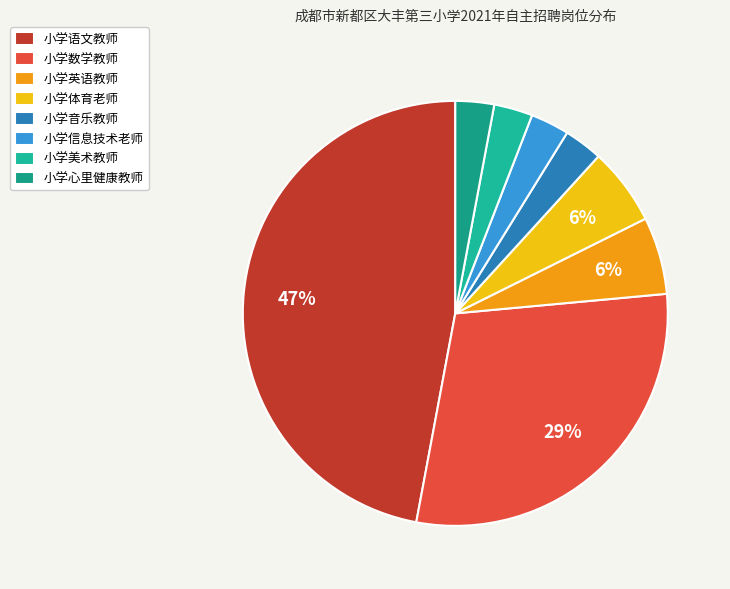

What is the smallest slice in the pie chart?

小学音乐教师